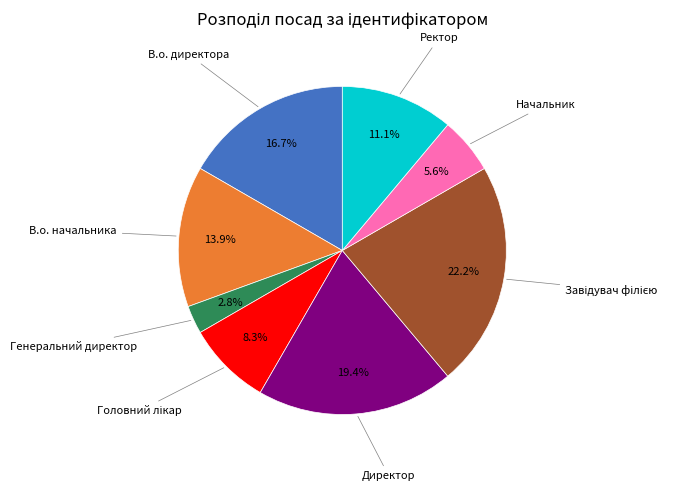

Is there a majority slice in this chart?

No